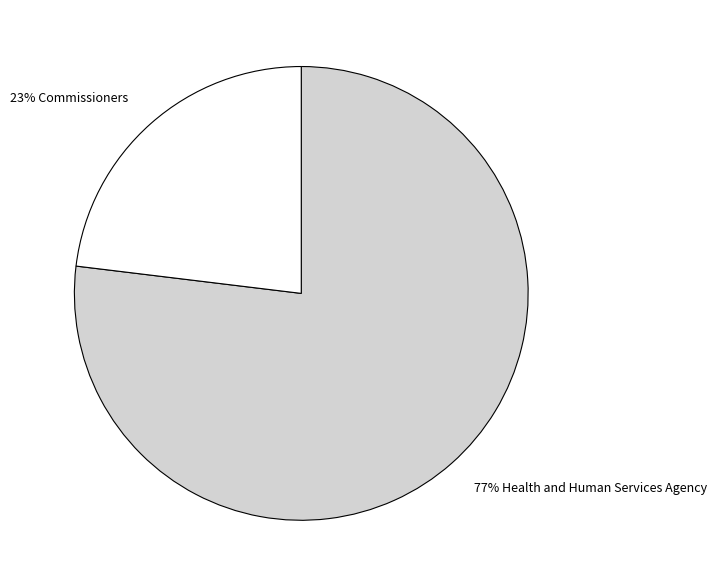

Is there any slice that represents more than half of the pie?

Yes